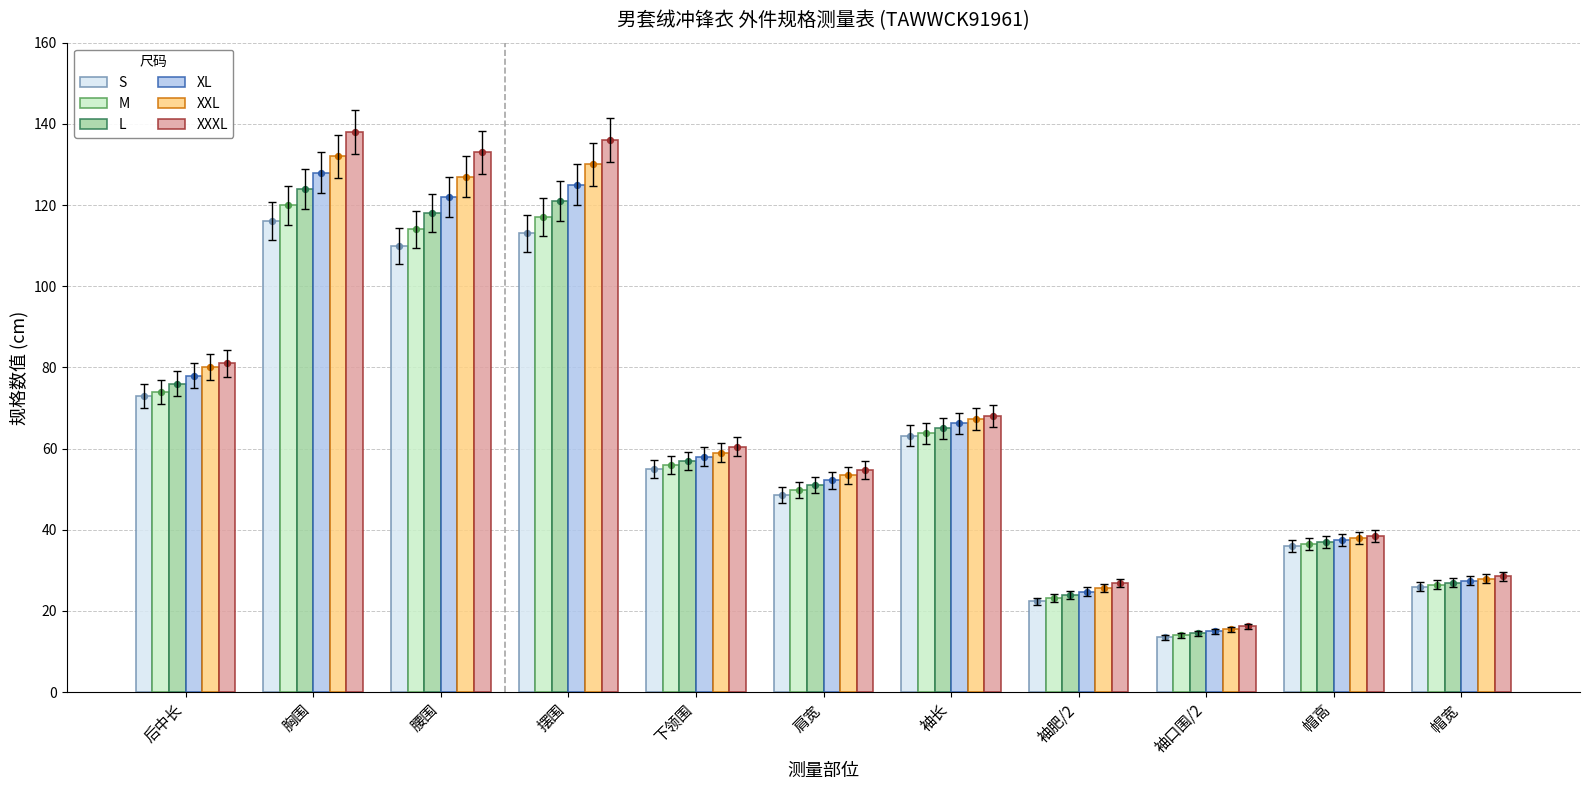

Which series has the widest spread of Y values?

XXXL